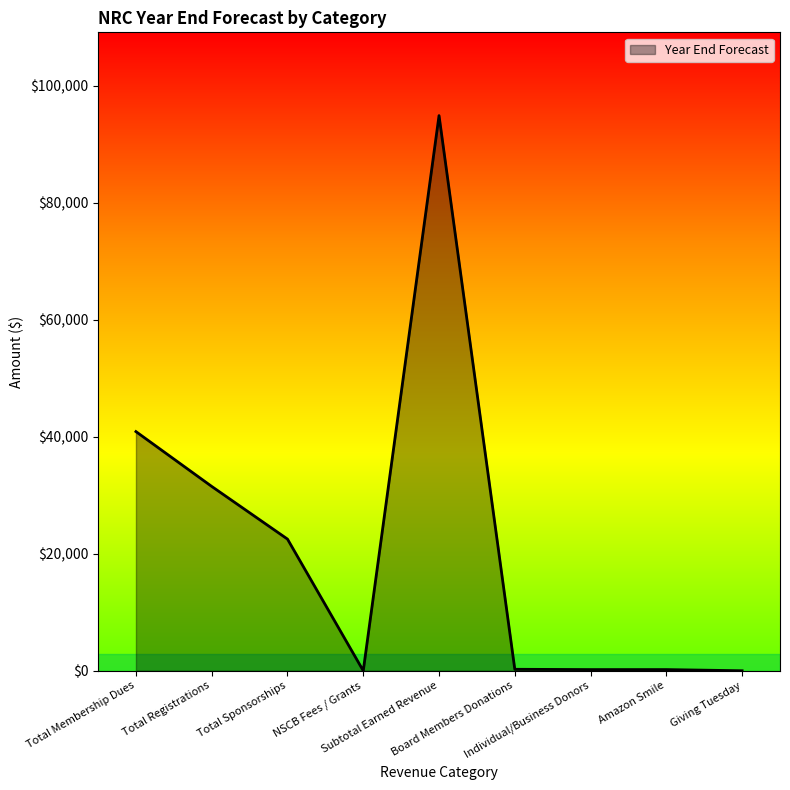

What is the average value?

21154